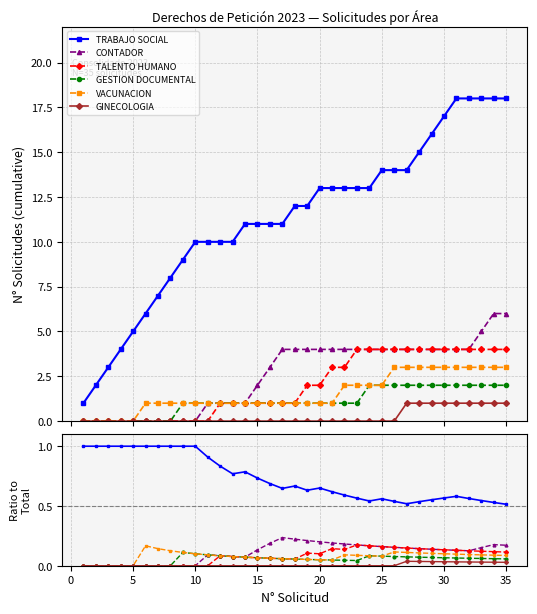

What are all the series names shown in the legend?

TRABAJO SOCIAL, CONTADOR, TALENTO HUMANO, GESTION DOCUMENTAL, VACUNACION, GINECOLOGIA